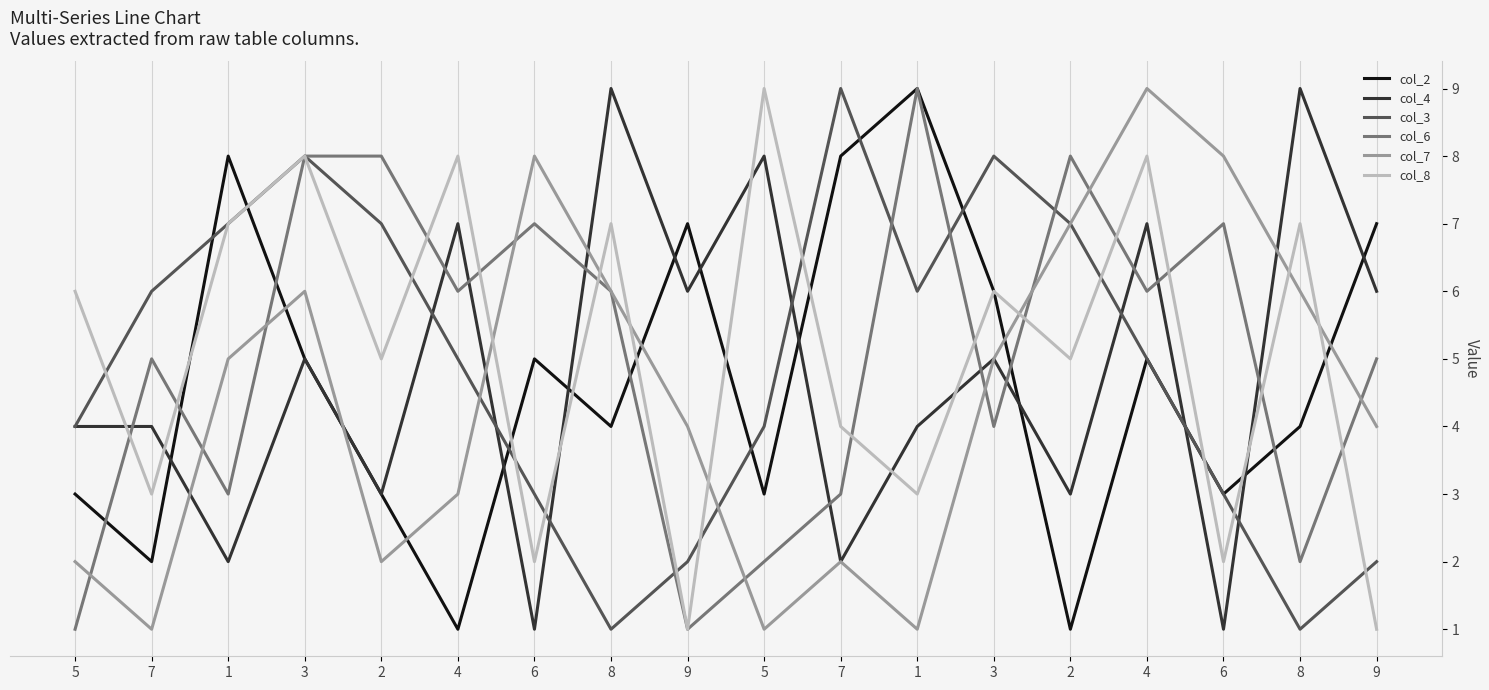

What is the label of the 8th point from the right?

7